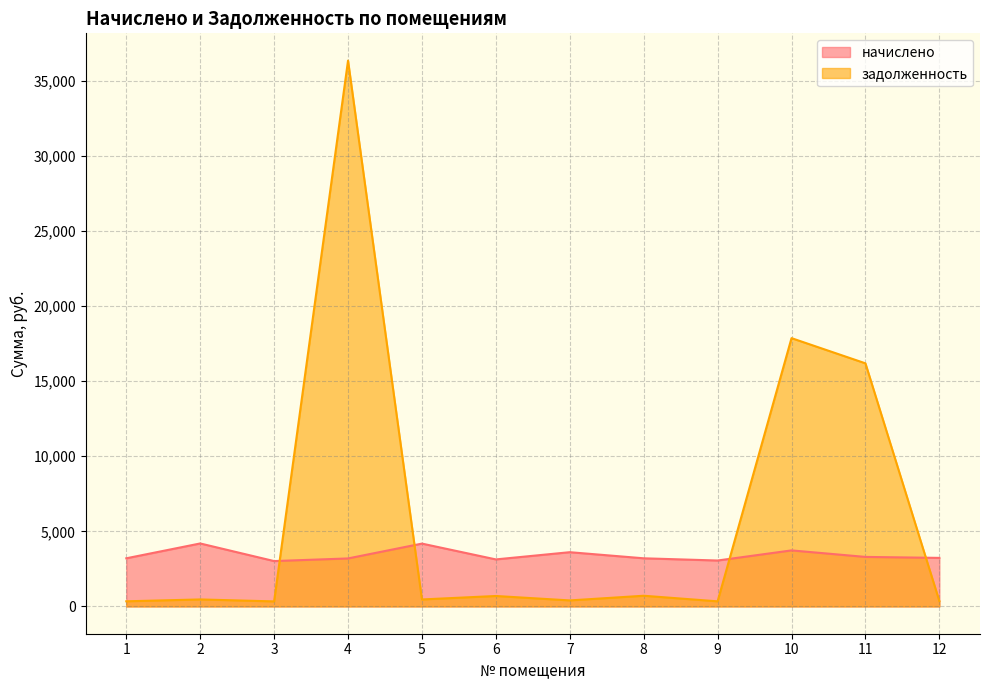

True or false: начислено and задолженность intersect in this chart.

True